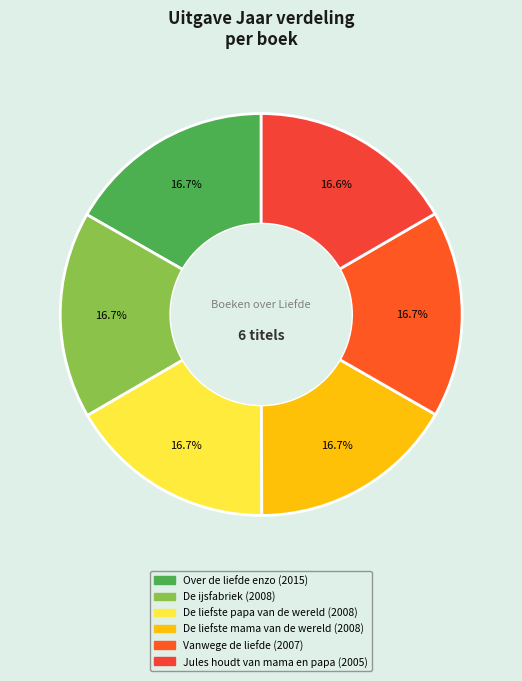

Combined, do De liefste mama van de wereld and Jules houdt van mama en papa account for over 50%?

No